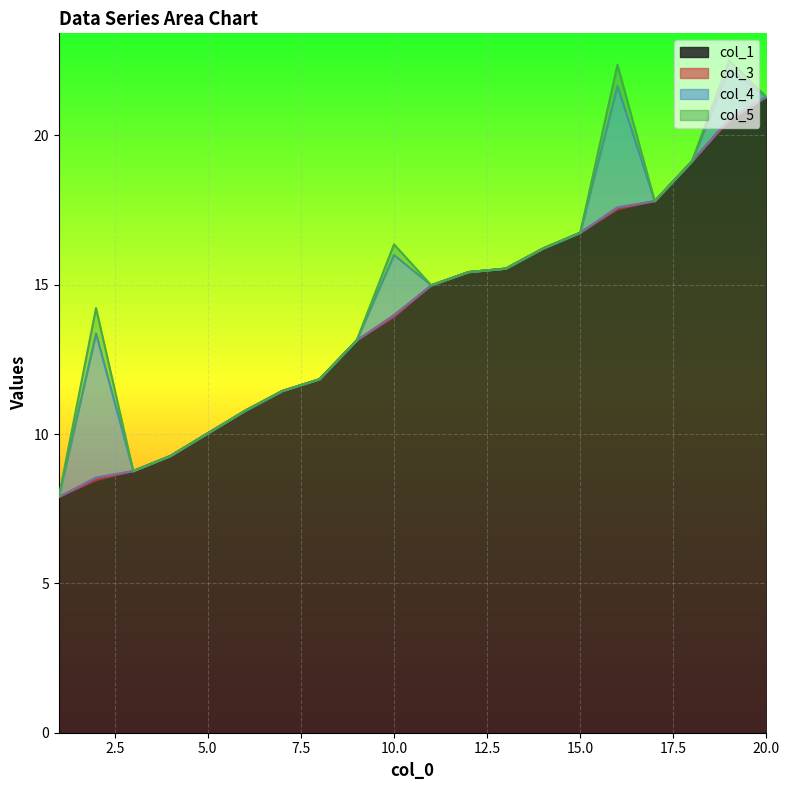

What is the value of the col_1 point at the 10th from the left?

13.9